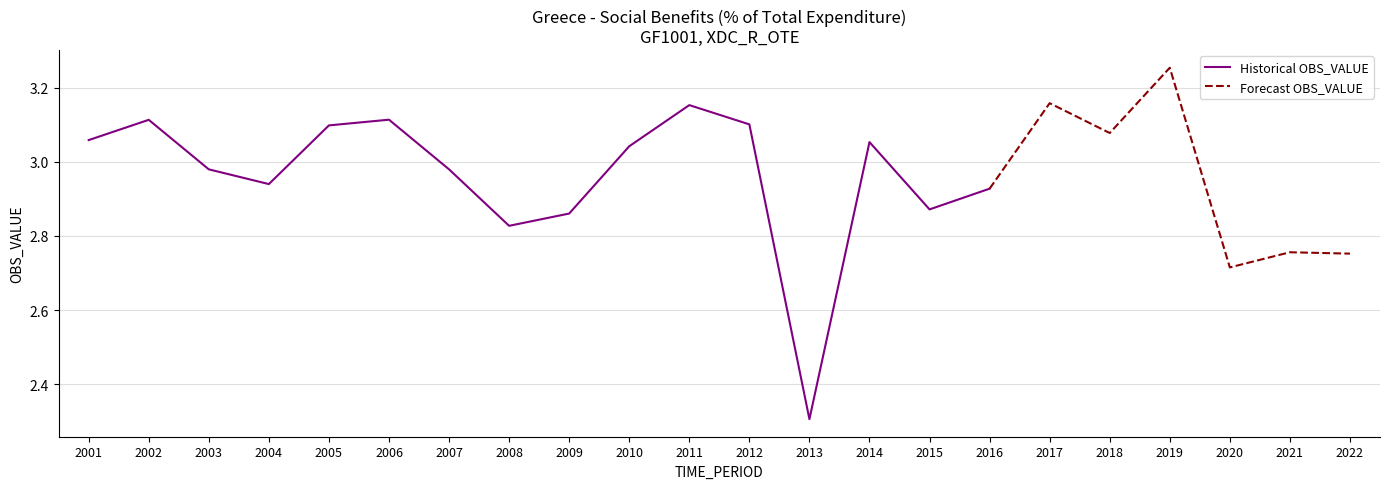

List the labels in order of value, smallest first.

2013, 2020, 2022, 2021, 2008, 2009, 2015, 2016, 2004, 2003, 2007, 2010, 2014, 2001, 2018, 2005, 2012, 2002, 2006, 2011, 2017, 2019